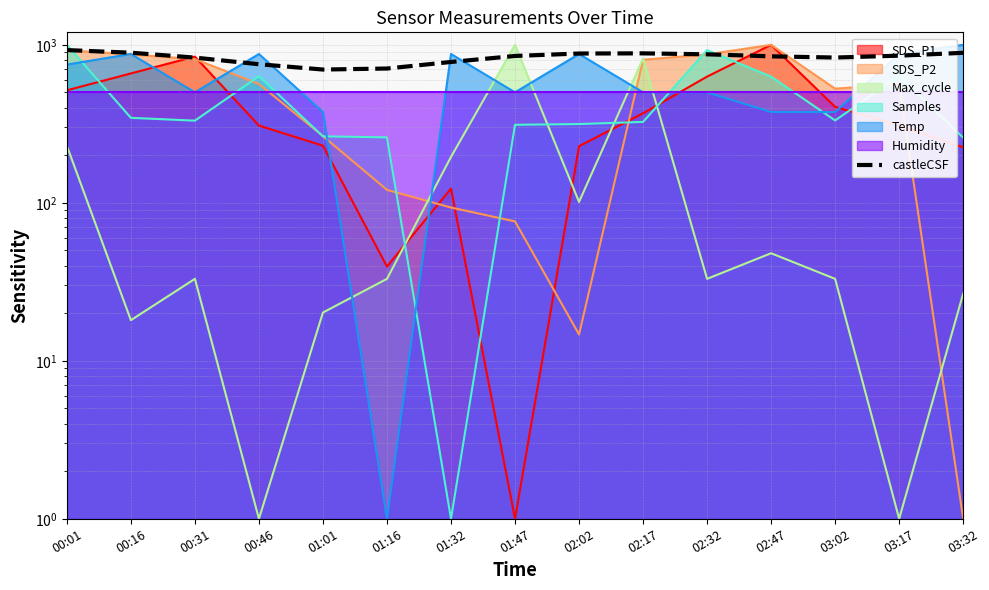

What is the change in value from 01:01 to 03:17?

+156.4